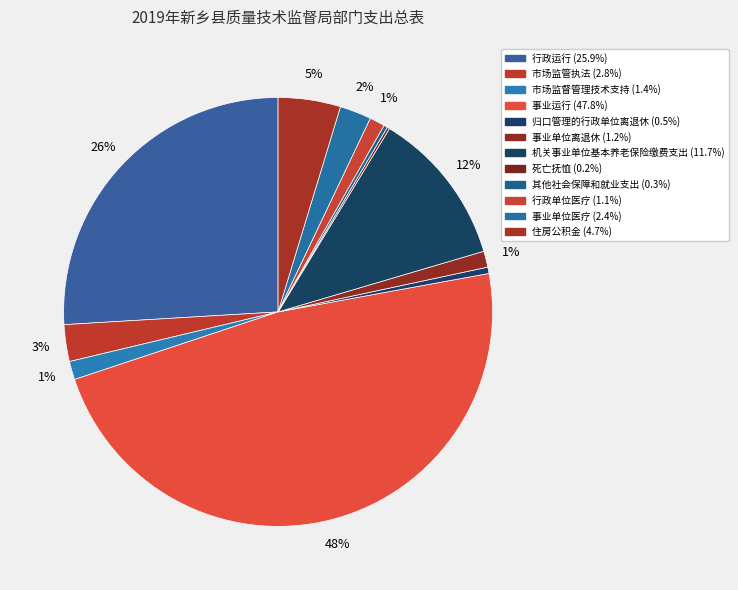

Which slice is the smallest?

死亡抚恤